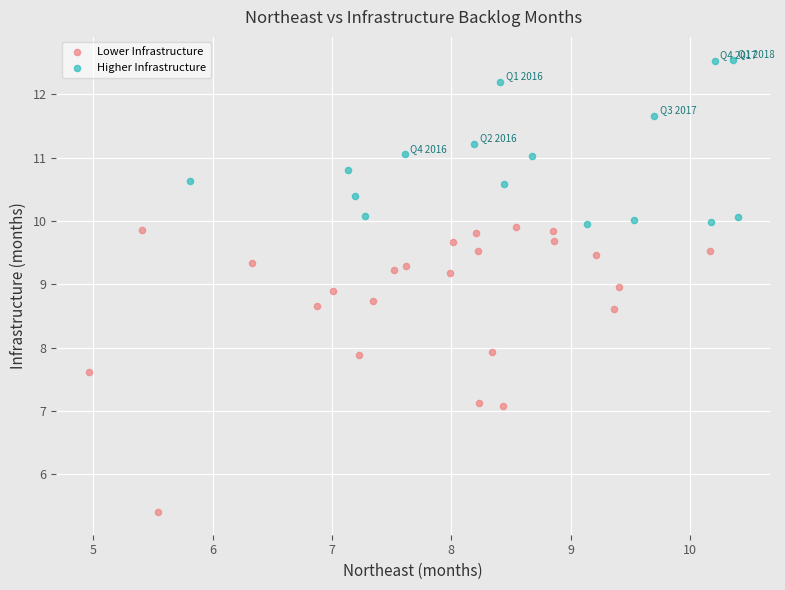

Which series contains the highest Y value?

Higher Infrastructure